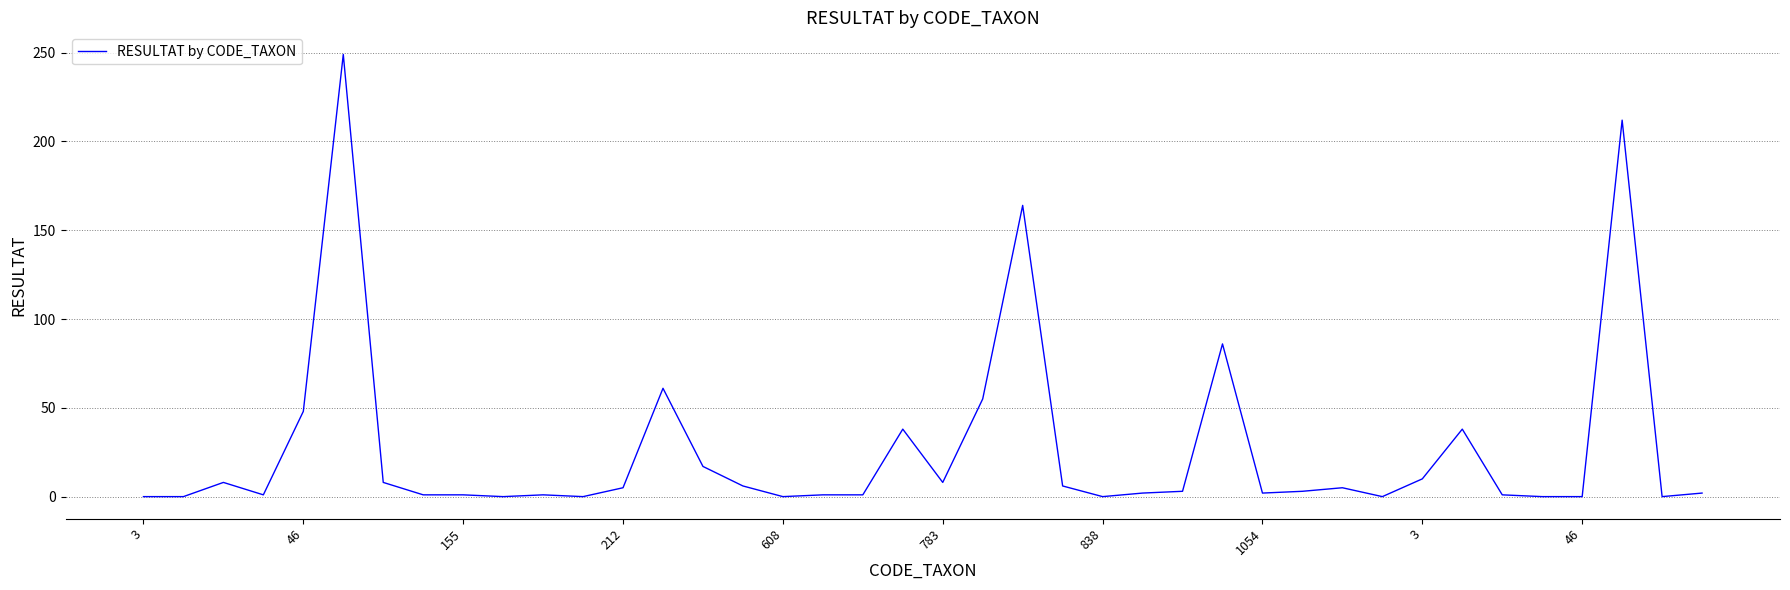

What is the maximum value shown in the chart?

249